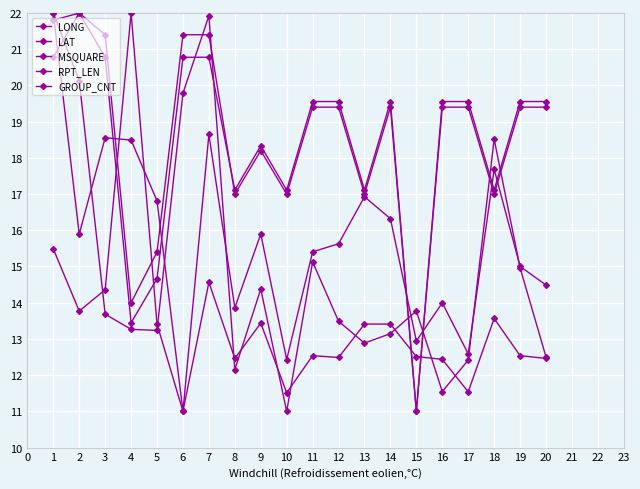

At which category does RPT_LEN reach its first local valley?

4